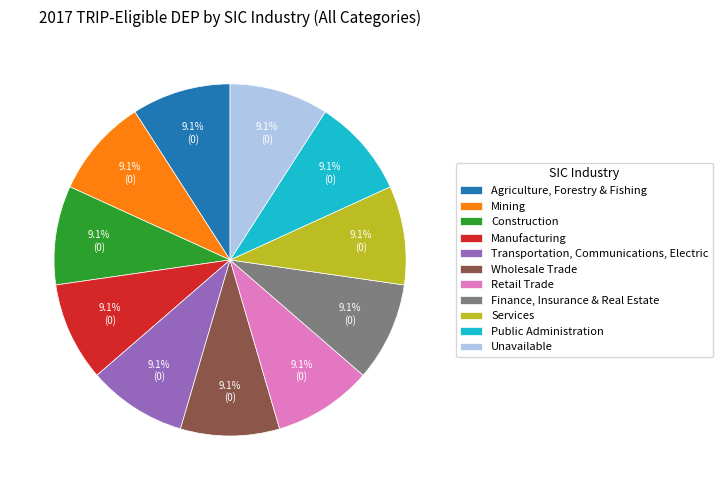

Approximately how many times larger is the value at Transportation, Communications, Electric compared to Finance, Insurance & Real Estate?

1.0